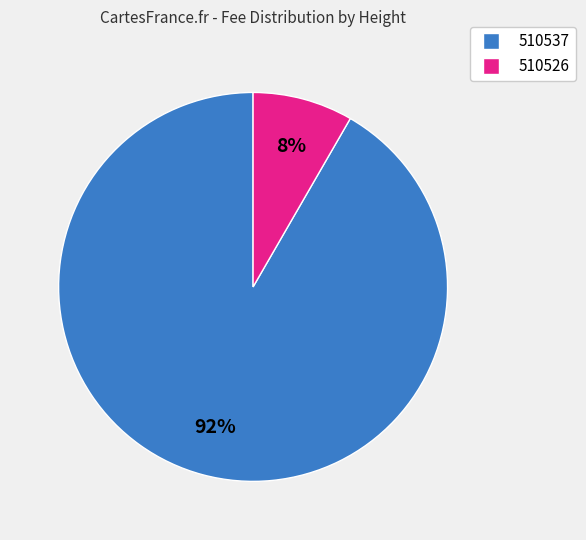

True or false: 510526 accounts for 1% of the total.

False